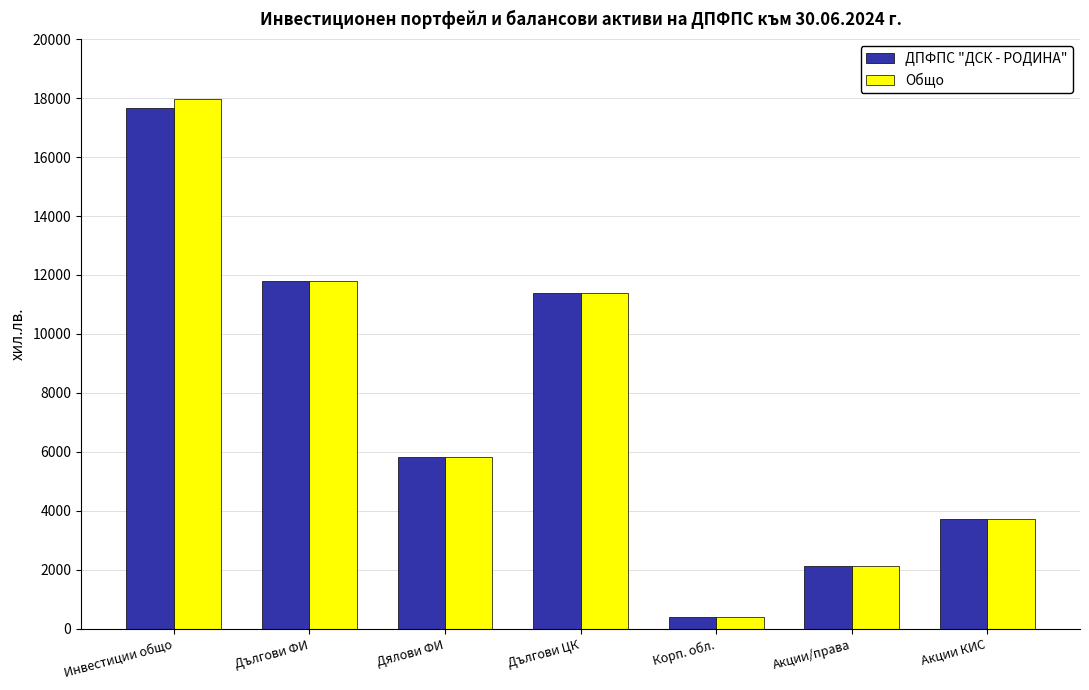

What is the value of the ДПФПС "ДСК - РОДИНА" bar at the 6th from the left?

2129